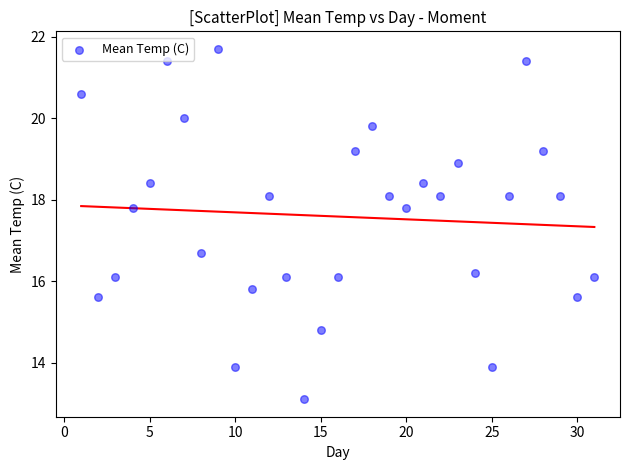

What is the range of Y values (max minus min)?

8.6